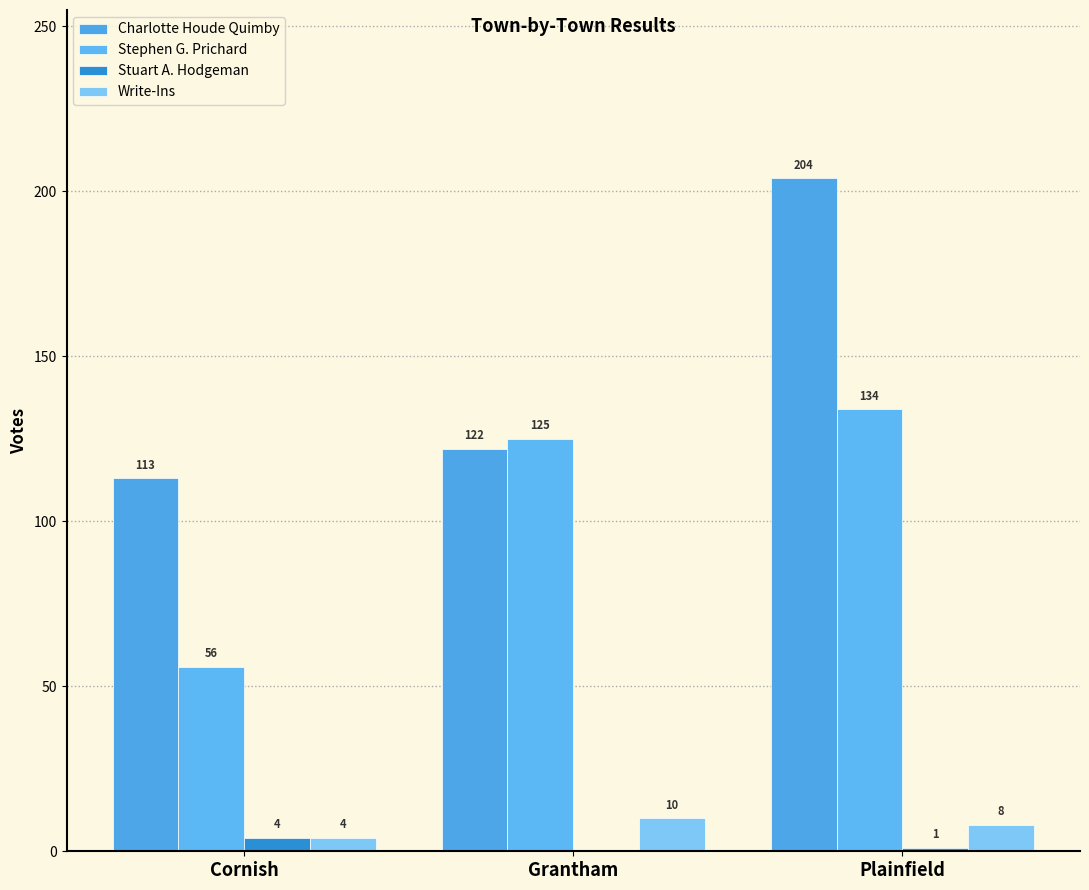

What is the spread (max minus min) of values at Cornish?

109